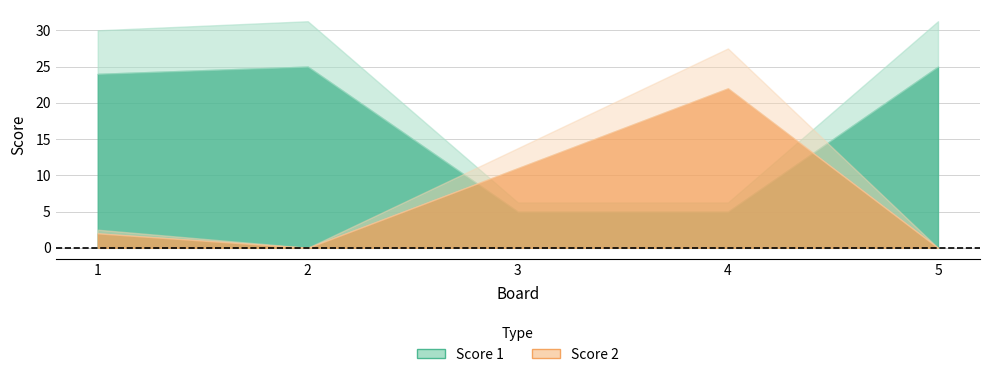

List the series in order of their overall mean, lowest first.

Score 2, Score 1